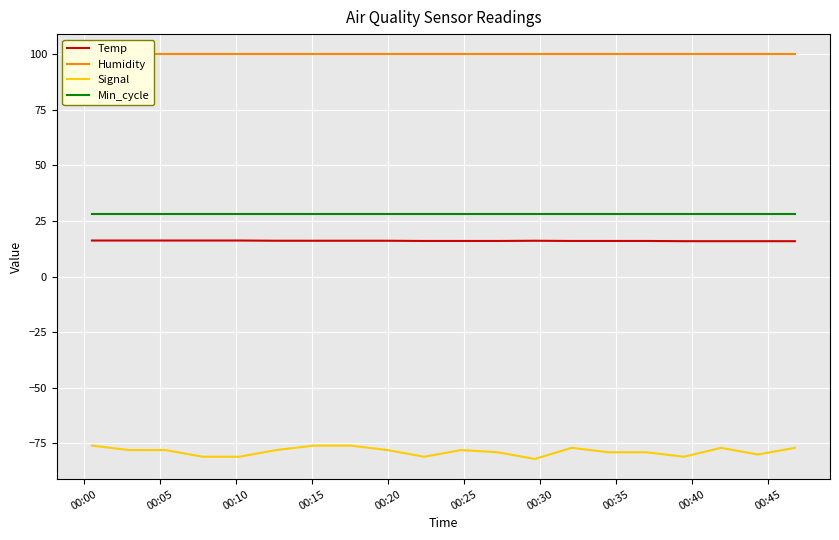

True or false: Temp and Signal intersect in this chart.

False